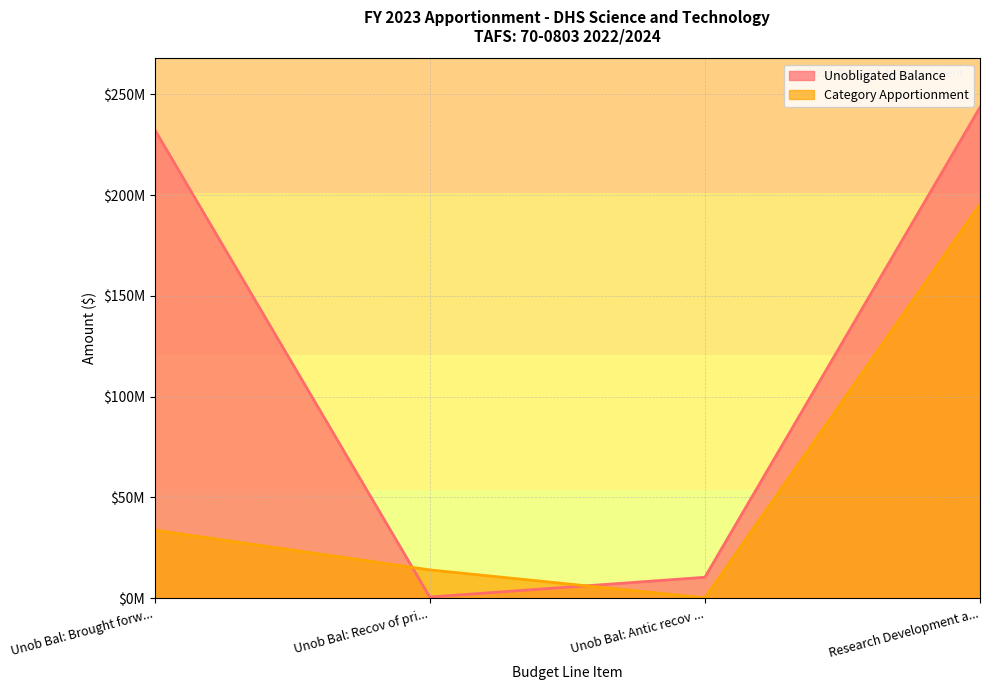

What are all the series names shown in the legend?

Unobligated Balance, Category Apportionment